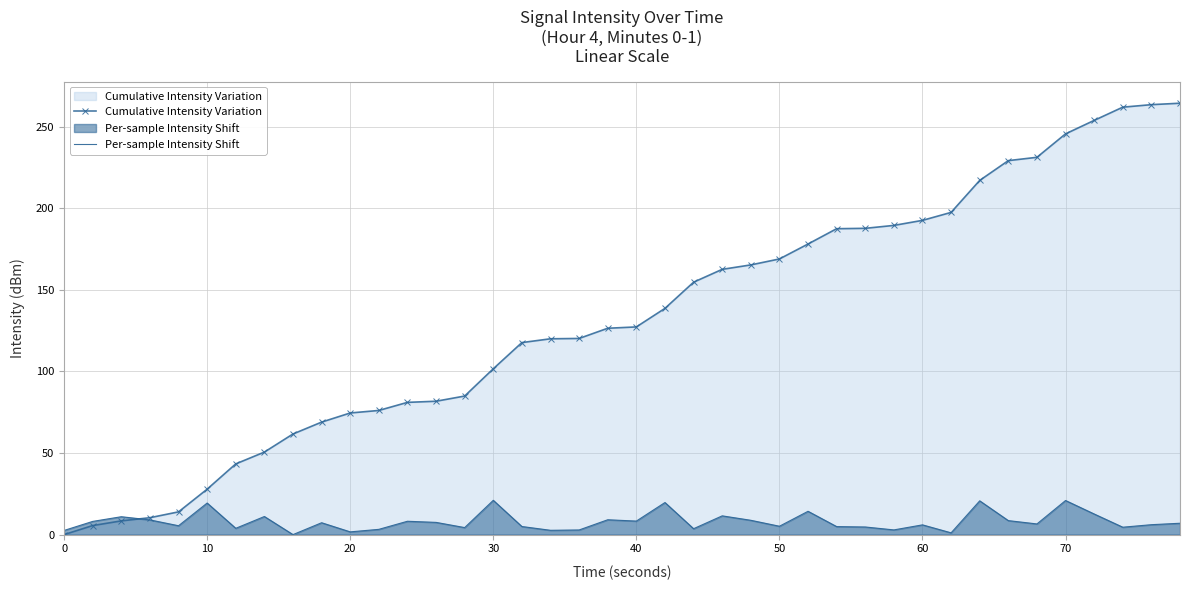

What are all the series names shown in the legend?

Cumulative Intensity Variation, Per-sample Intensity Shift